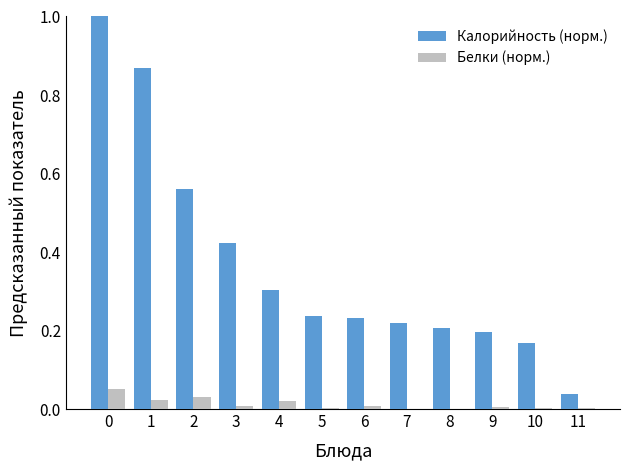

Which series has the largest total across all categories?

Калорийность (норм.)